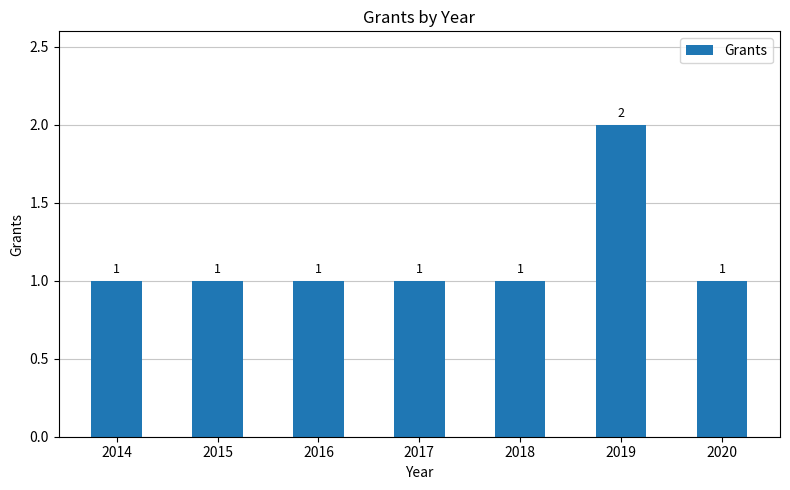

Count the values in the range 1 to 2.

7